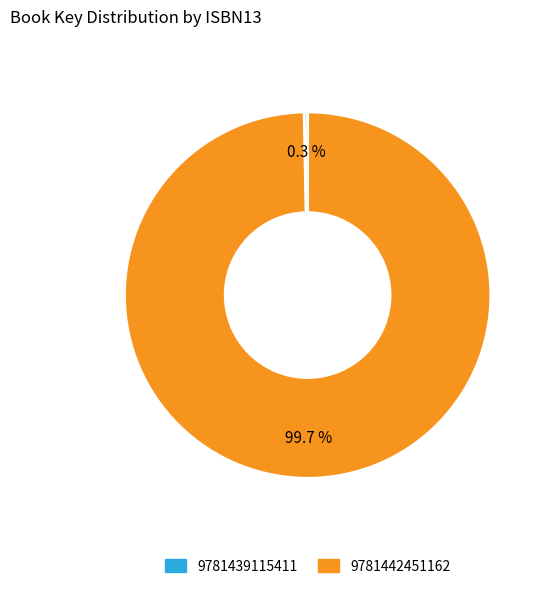

Between 9781439115411 and 9781442451162, which is larger?

9781442451162